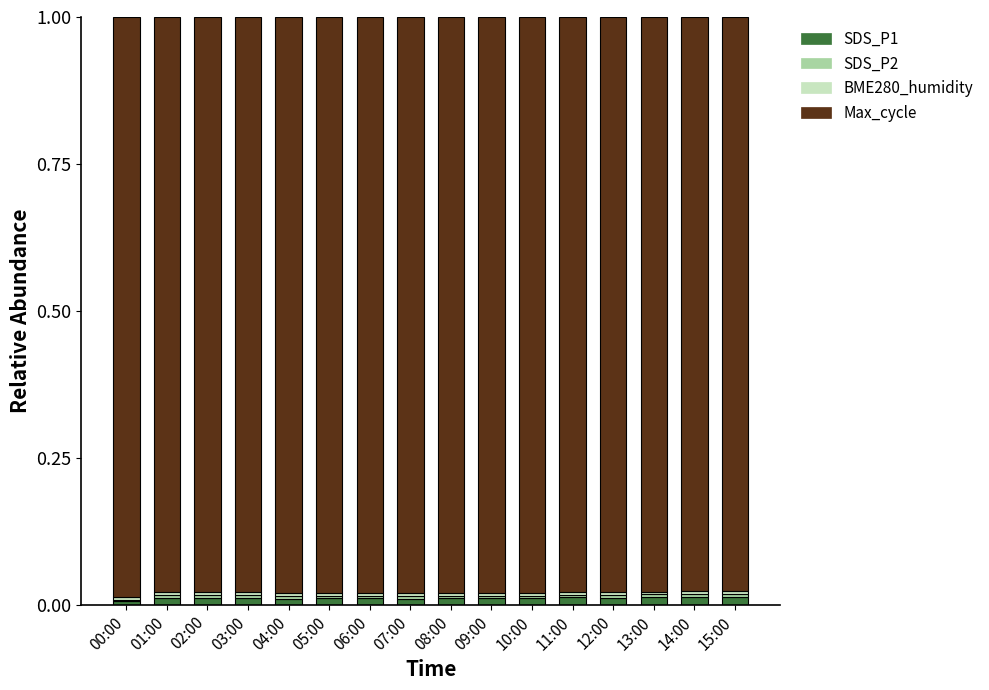

List the labels in order of SDS_P1 value, largest first.

15:00, 14:00, 13:00, 11:00, 12:00, 01:00, 03:00, 02:00, 10:00, 06:00, 05:00, 08:00, 09:00, 07:00, 04:00, 00:00